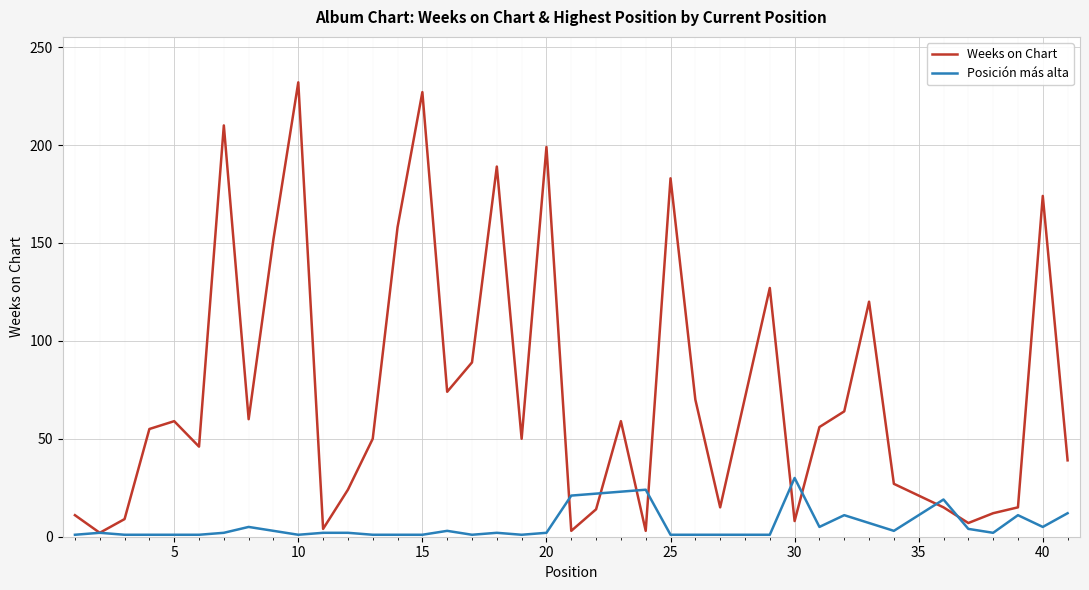

Which series has the widest spread of values?

Weeks on Chart